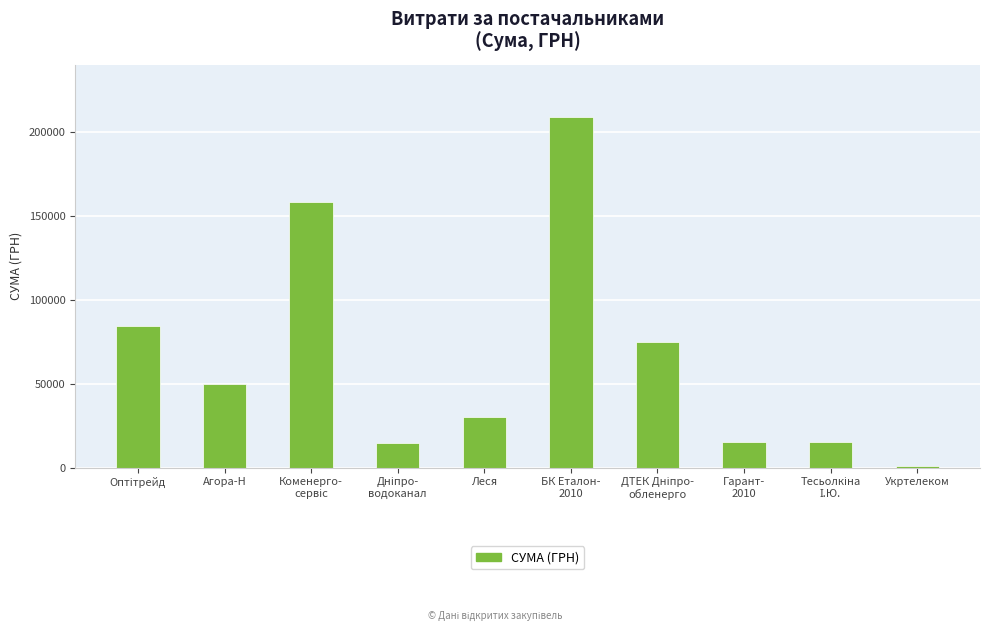

The chart shows a value of 30020.0 at Леся. True or false?

True